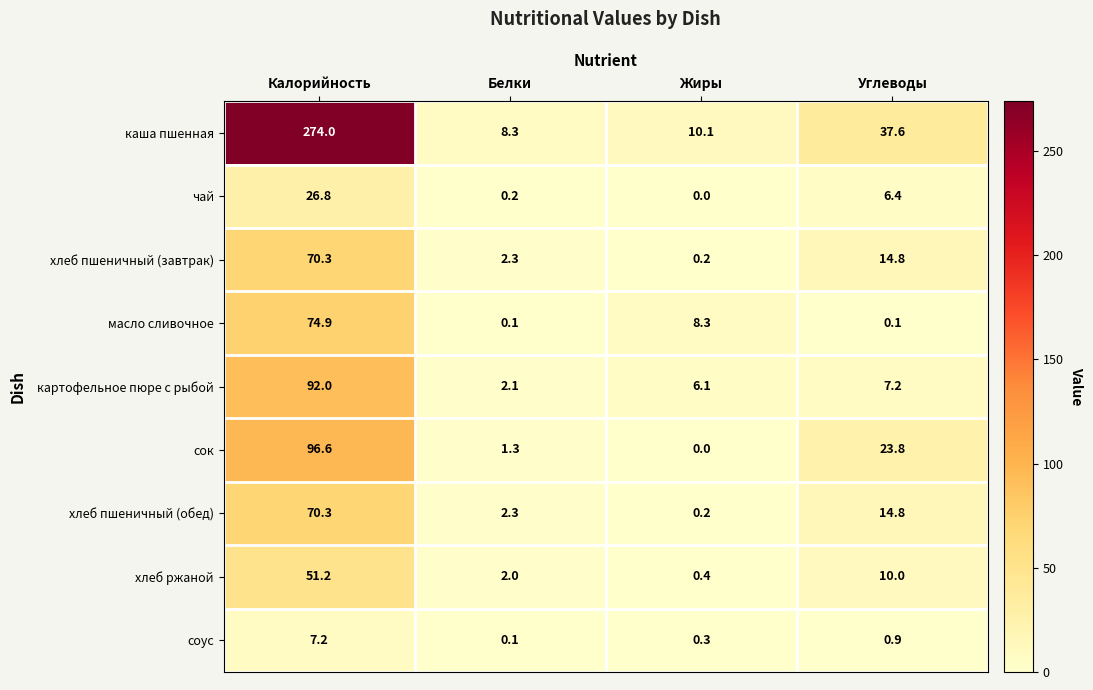

Where is хлеб пшеничный (обед) nearest to the value 35?

Углеводы